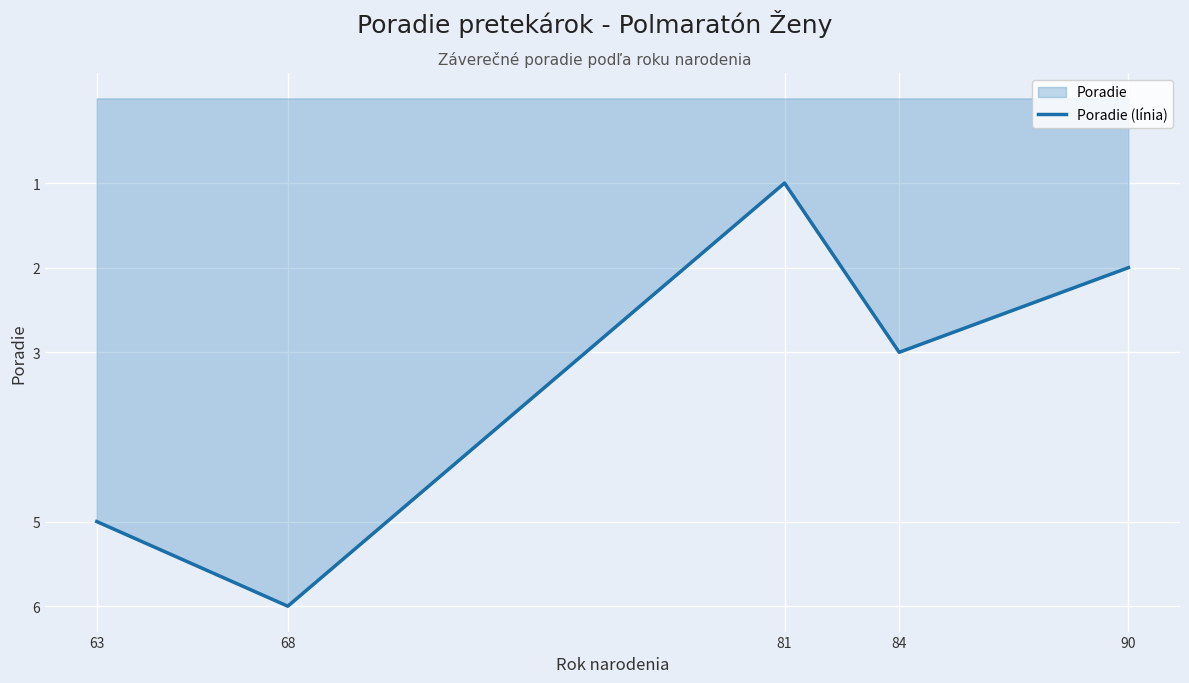

The value at 84 is 1. True or false?

False